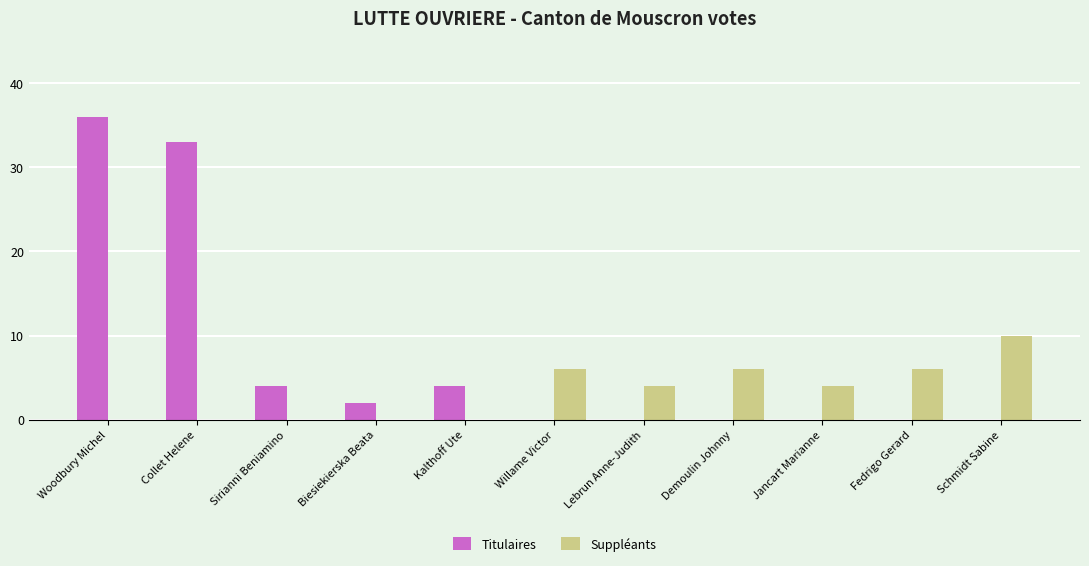

What is the spread (max minus min) of values at Demoulin Johnny?

6